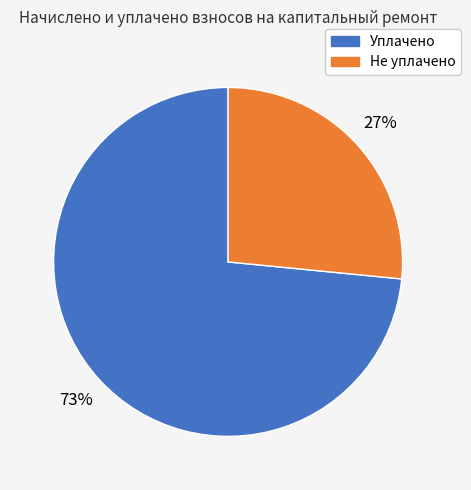

To the nearest percent, what is the average slice percentage?

50%